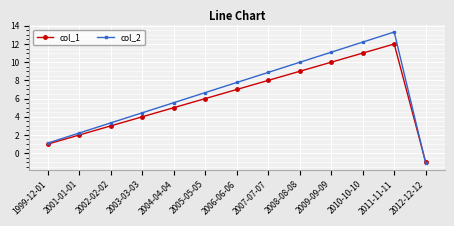

What is the difference between the highest and lowest values at 2006-06-06?

0.8